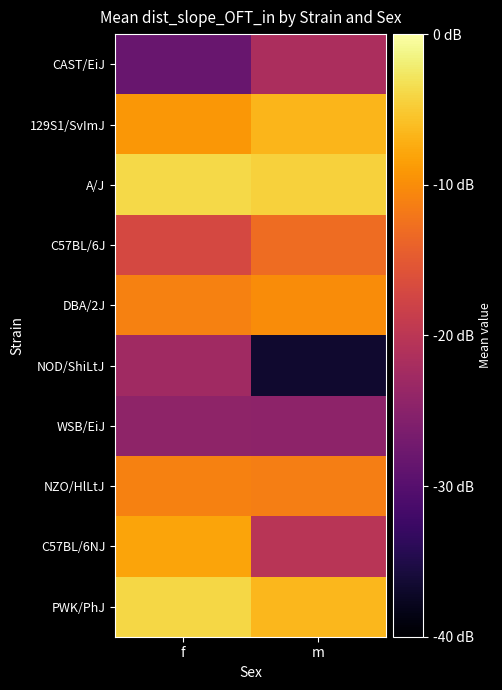

Reading left to right, list all the values displayed in this chart.

CAST/EiJ: f=-28.2	m=-21.6
129S1/SvImJ: f=-9.2	m=-6.7
A/J: f=-3.9	m=-4.4
C57BL/6J: f=-17.2	m=-13.1
DBA/2J: f=-11.1	m=-10.1
NOD/ShiLtJ: f=-22.7	m=-36.7
WSB/EiJ: f=-24.5	m=-24.6
NZO/HlLtJ: f=-10.9	m=-11.3
C57BL/6NJ: f=-8.0	m=-20.3
PWK/PhJ: f=-4.0	m=-6.5